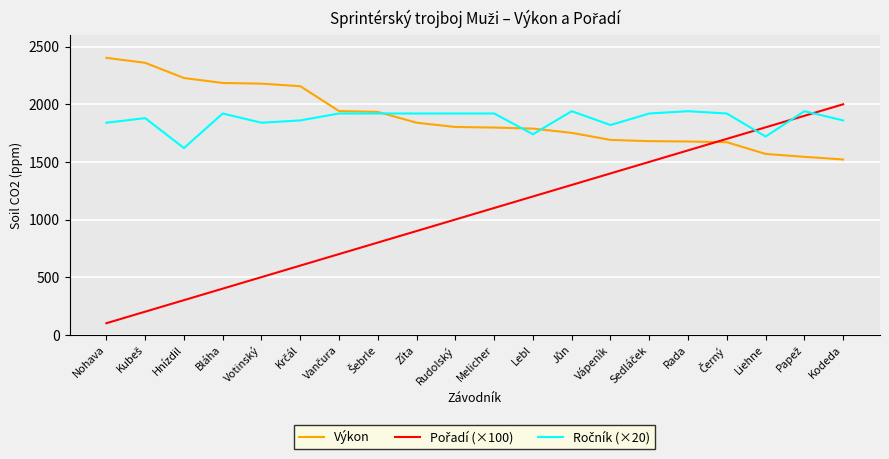

What is the maximum value shown in the chart?

2403